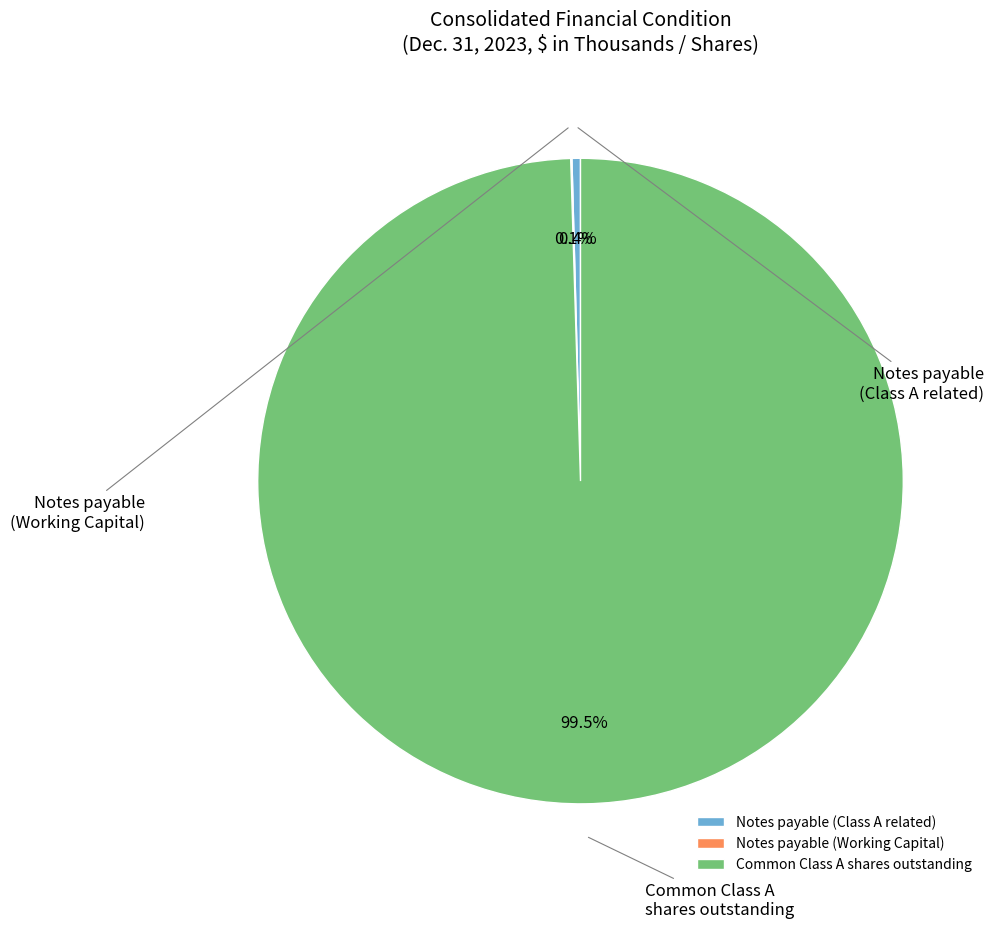

What is the change in value from Notes payable (Class A related) to Notes payable (Working Capital)?

-351781